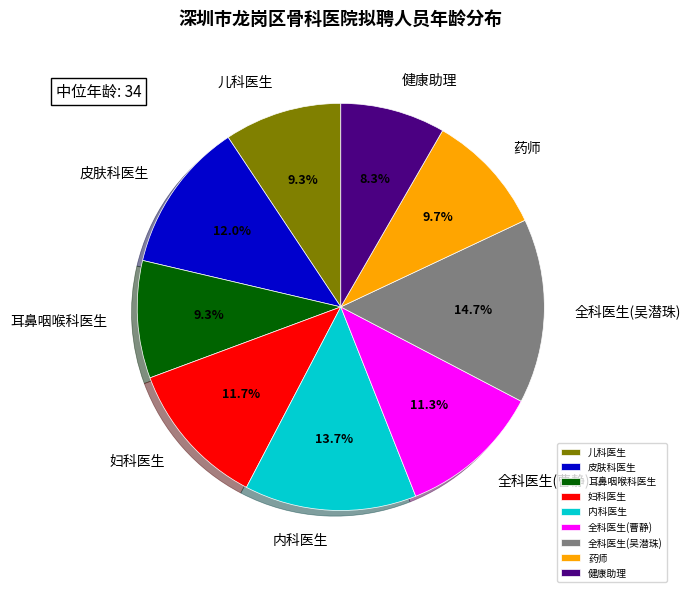

Approximately how many times larger is the value at 儿科医生 compared to 全科医生(曹静)?

0.8